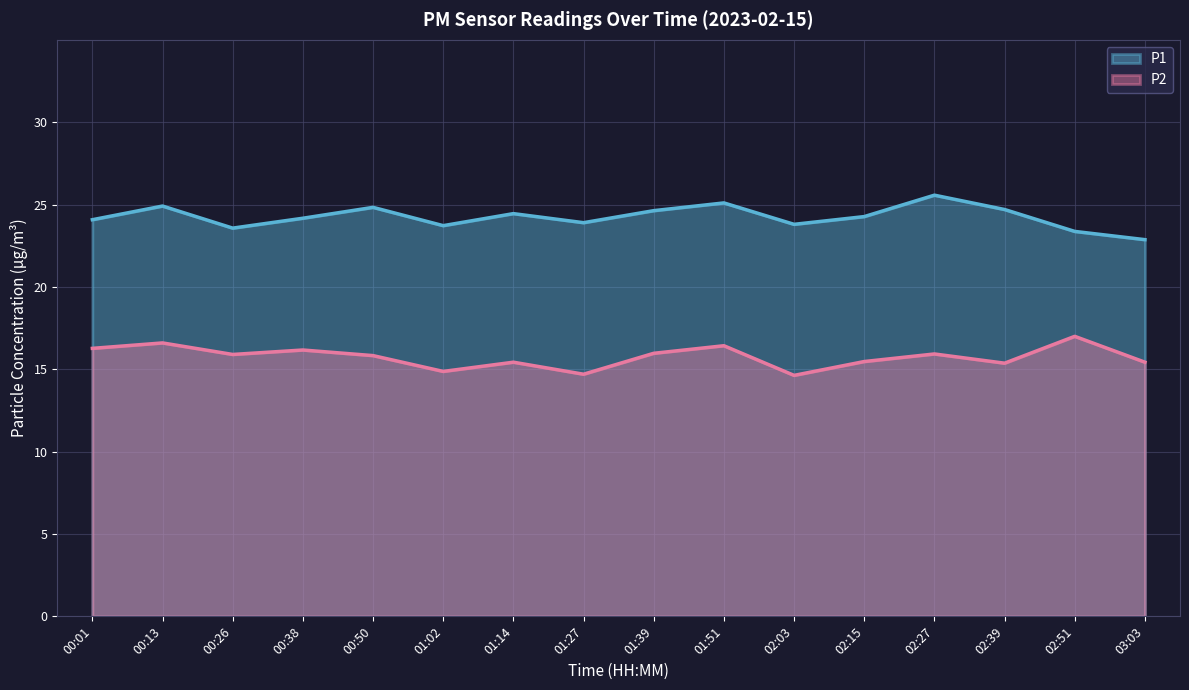

True or false: P1 has more than 0 points higher than both neighbors.

True